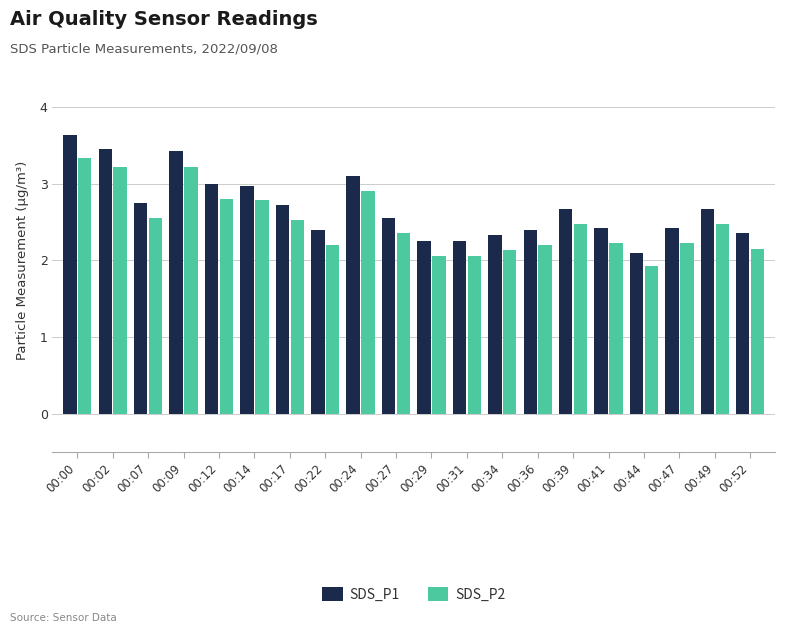

Rank the series at 00:39 from lowest to highest value.

SDS_P2, SDS_P1